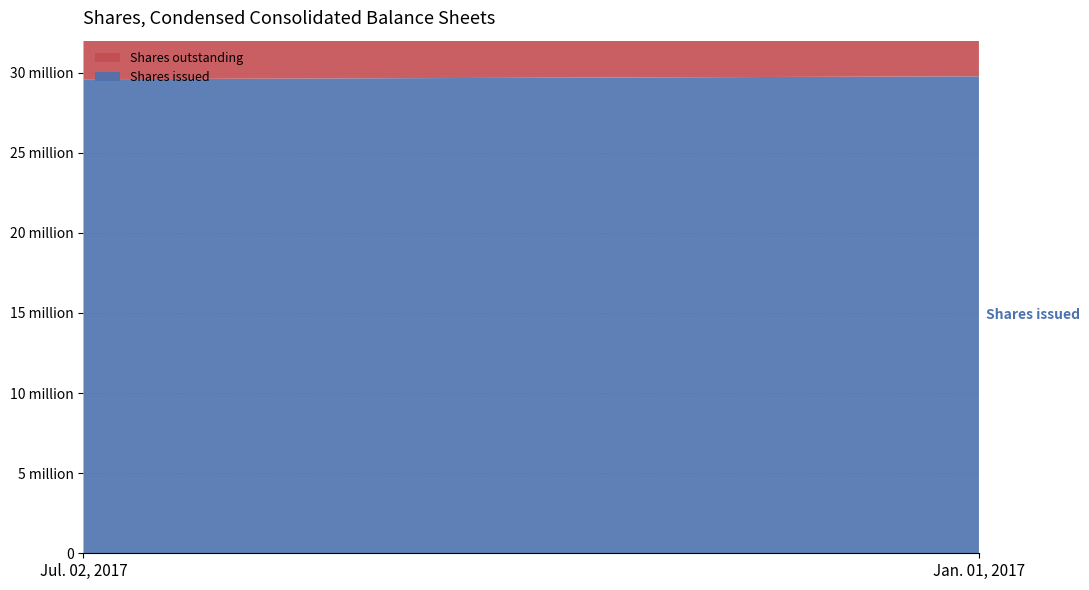

Reading left to right, transcribe all the data shown in this chart.

Shares issued: 29591624	29774784
Shares outstanding: 29591624	29774784